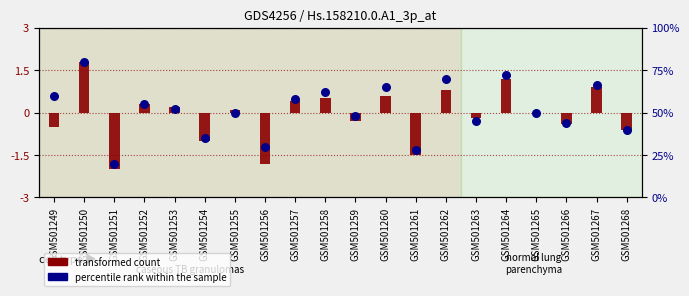

Which series has the largest total across all categories?

percentile rank within the sample